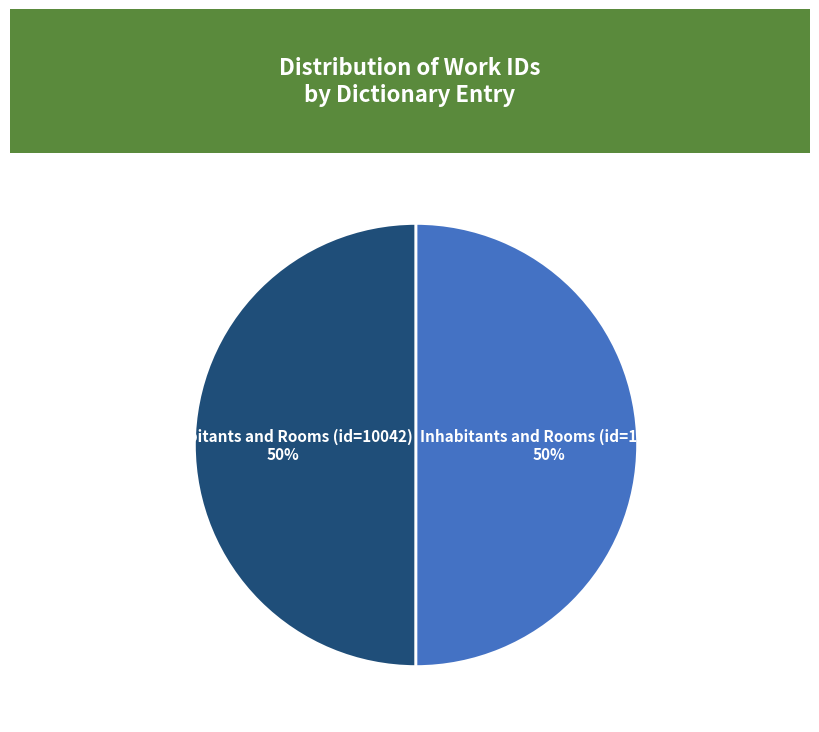

What is the majority slice?

Inhabitants and Rooms (id=10044)